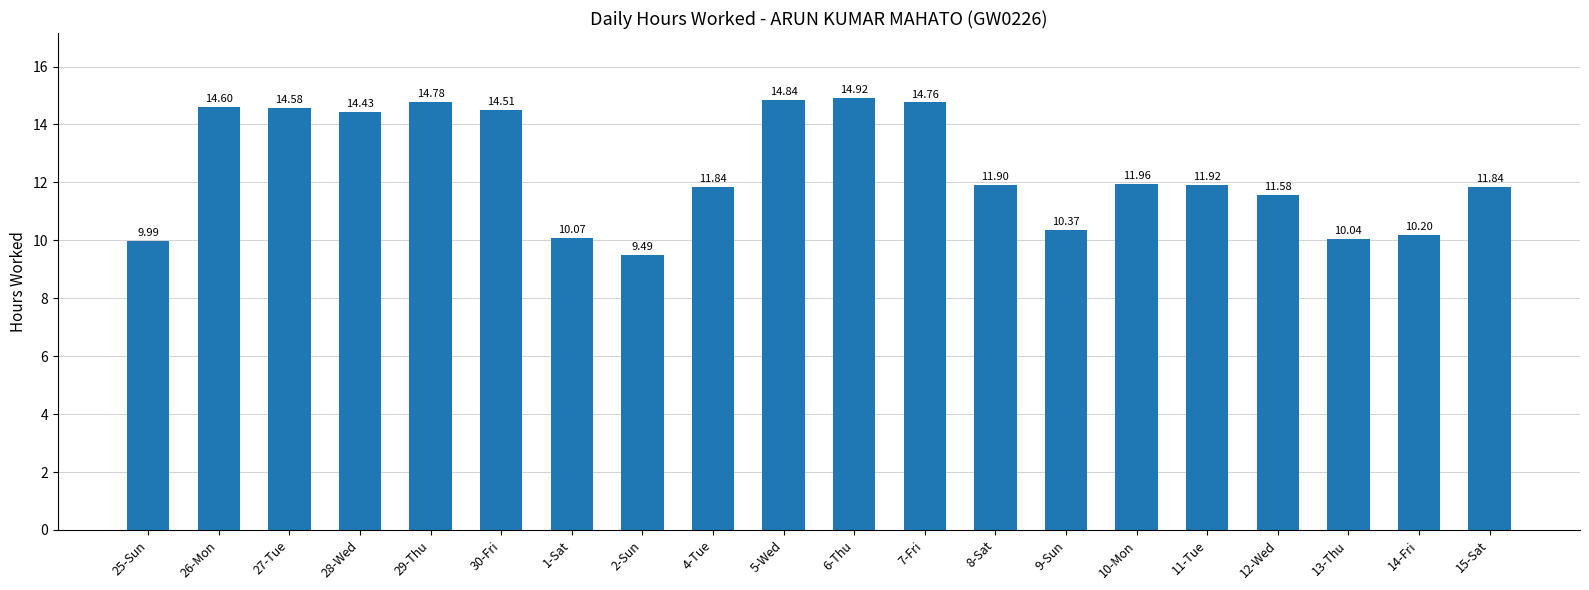

Reading right to left, extract all data points from this chart.

11.8	10.2	10.0	11.6	11.9	12.0	10.4	11.9	14.8	14.9	14.8	11.8	9.5	10.1	14.5	14.8	14.4	14.6	14.6	10.0